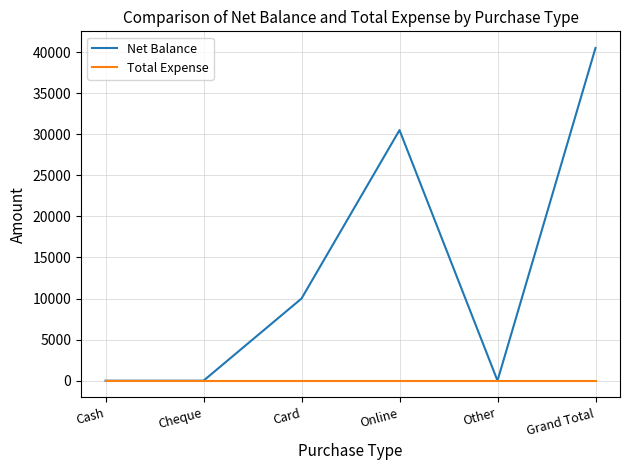

What position from the left is Other?

5